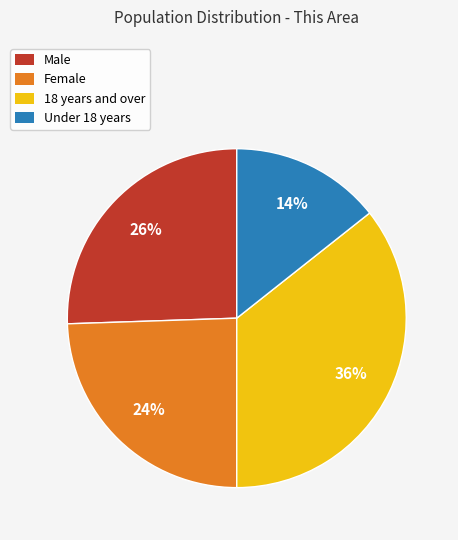

Which slice is the smallest?

Under 18 years